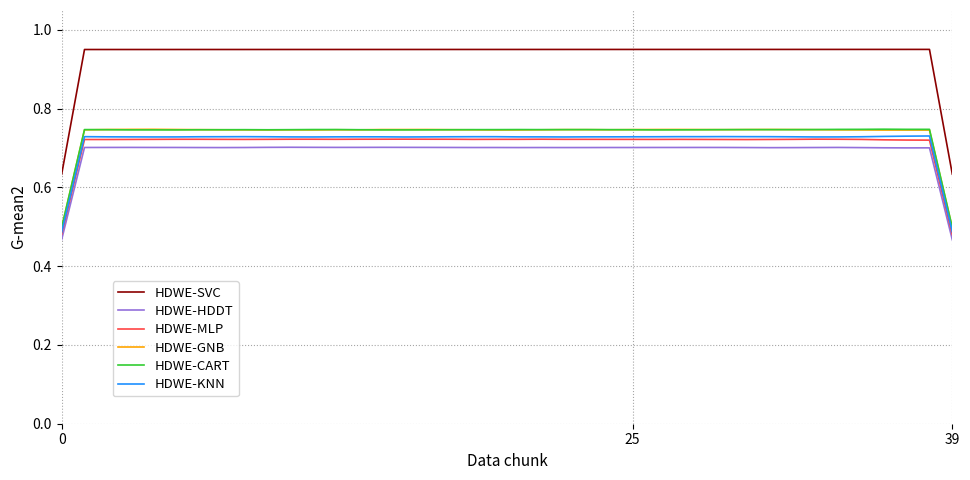

True or false: HDWE-KNN has more than 0 points higher than both neighbors.

True